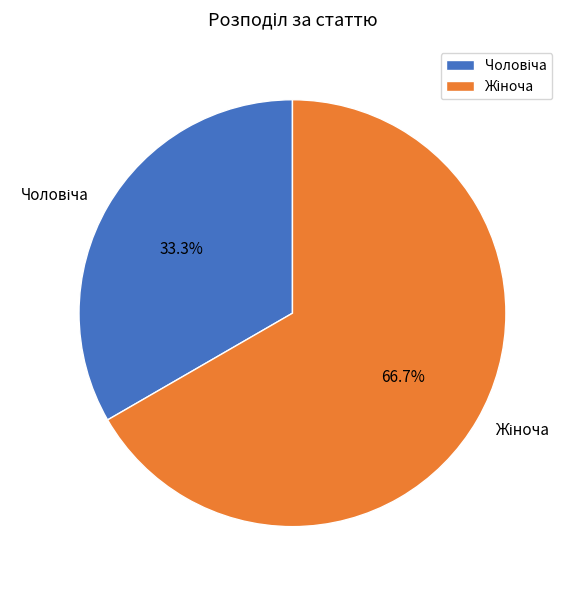

Does any single category account for the majority?

Yes